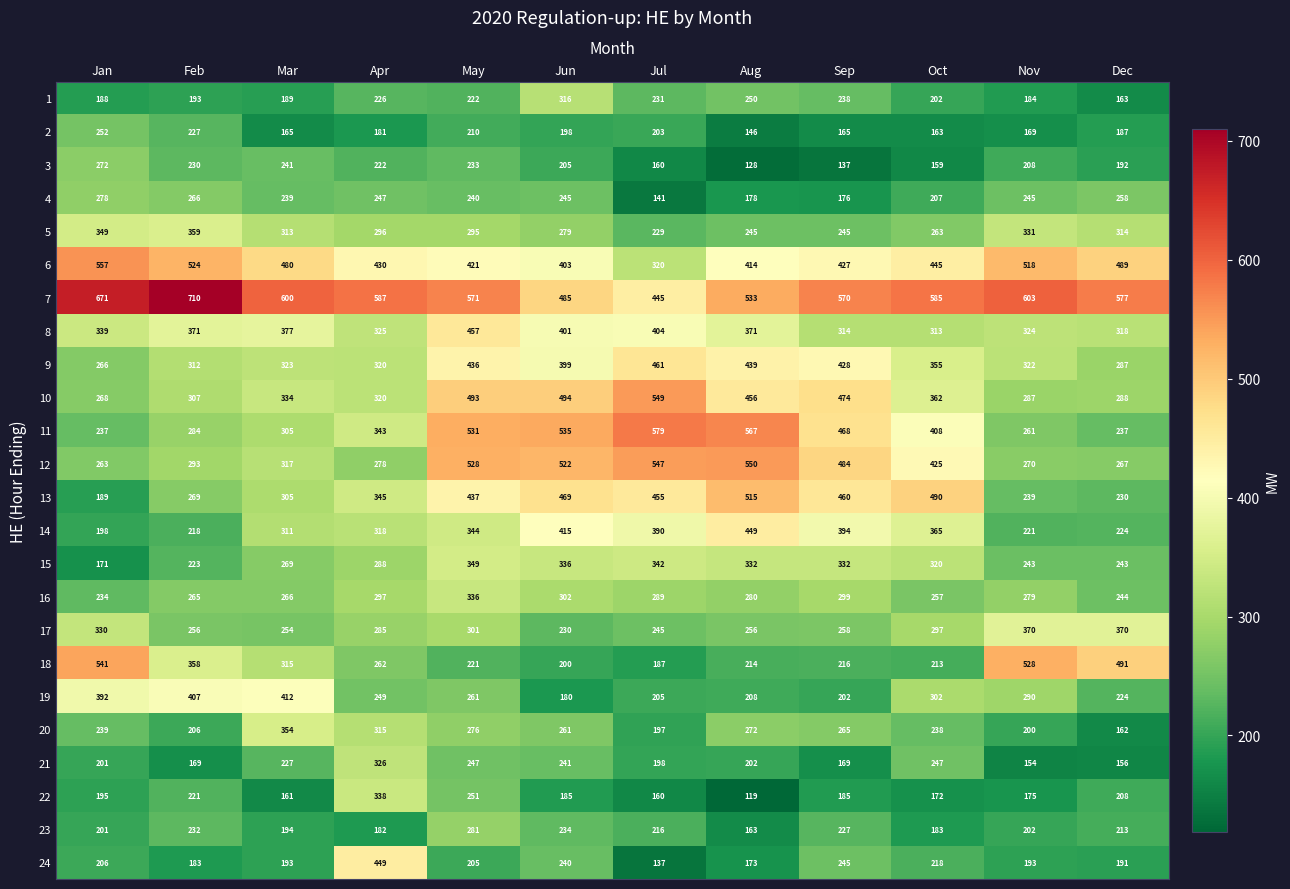

What is the spread (max minus min) of values at Jun?

355